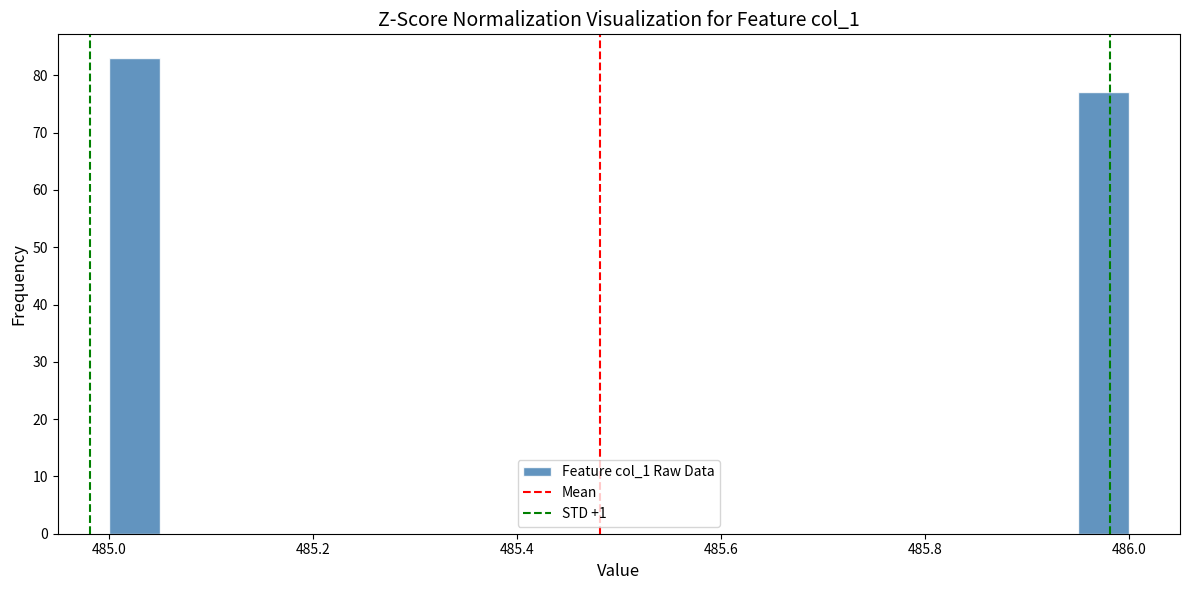

Around what value on the x-axis is the tallest bar? Give the approximate position of its centre, as read against the axis.

485.02